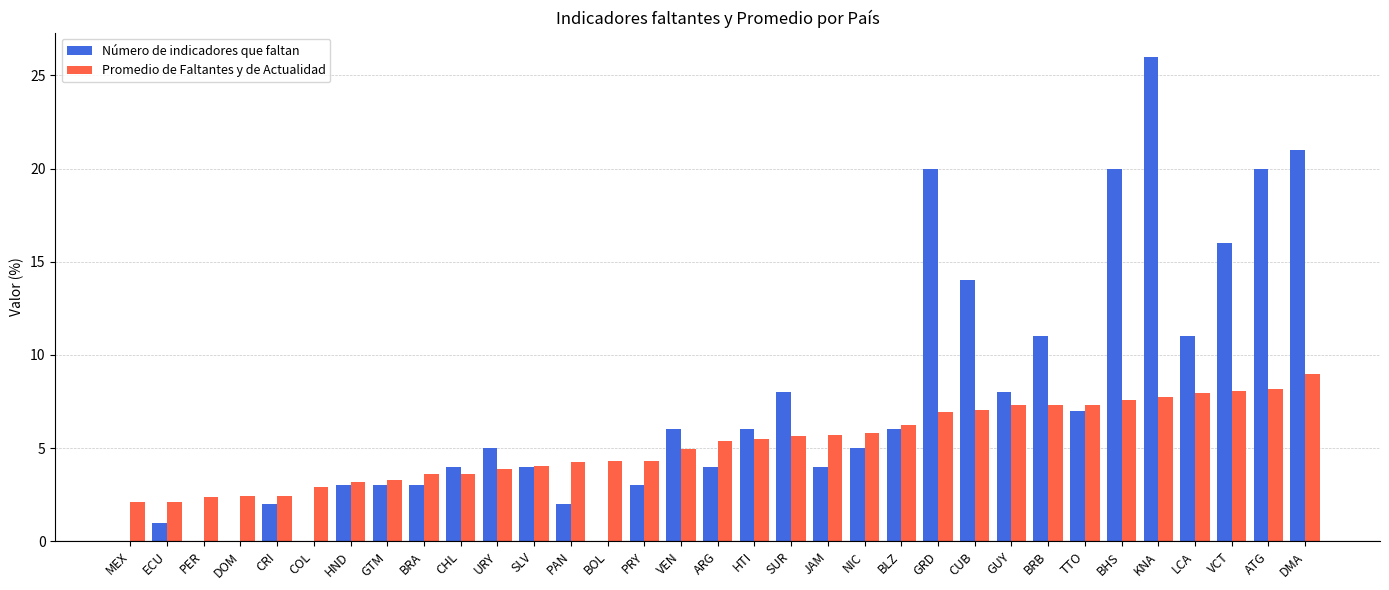

The Número de indicadores que faltan series shows 5.0 at URY. True or false?

True